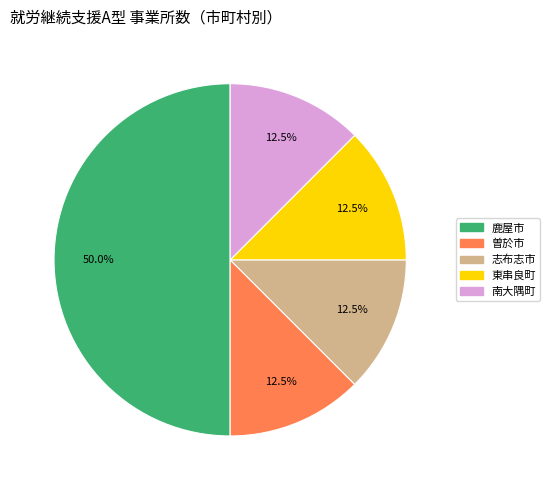

How many segments does this pie chart have?

5